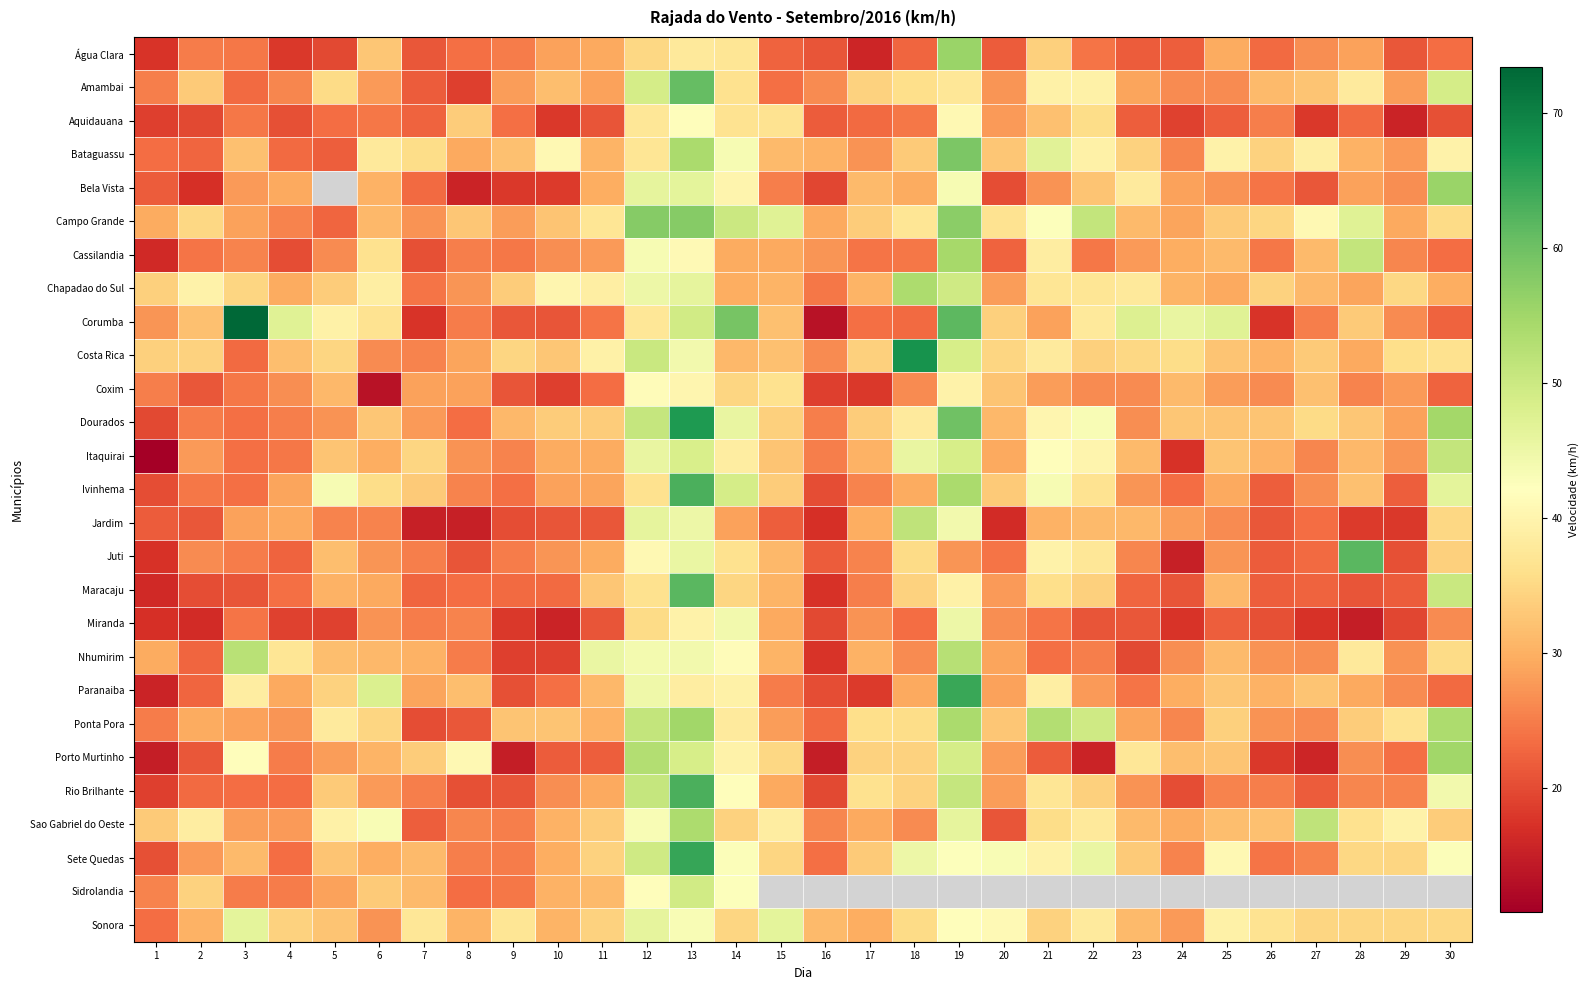

What is the highest value of the Campo Grande series?

57.6